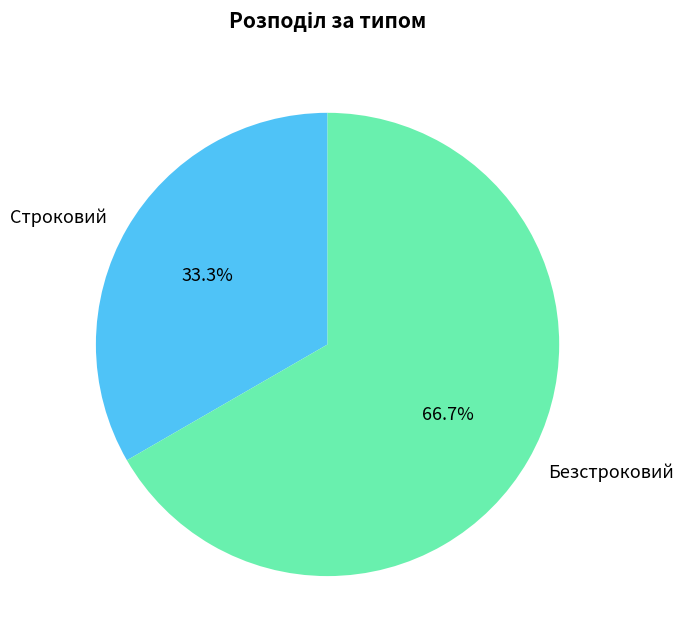

Combined, do Безстроковий and Строковий account for over 50%?

Yes